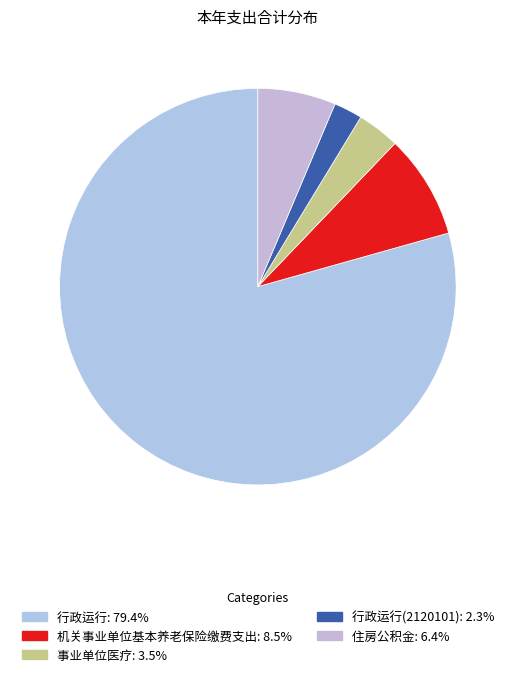

What is the majority slice?

行政运行